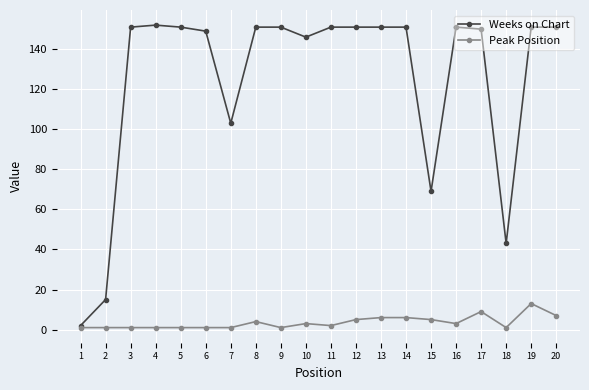

Rank the series by their maximum value, from highest to lowest.

Weeks on Chart, Peak Position